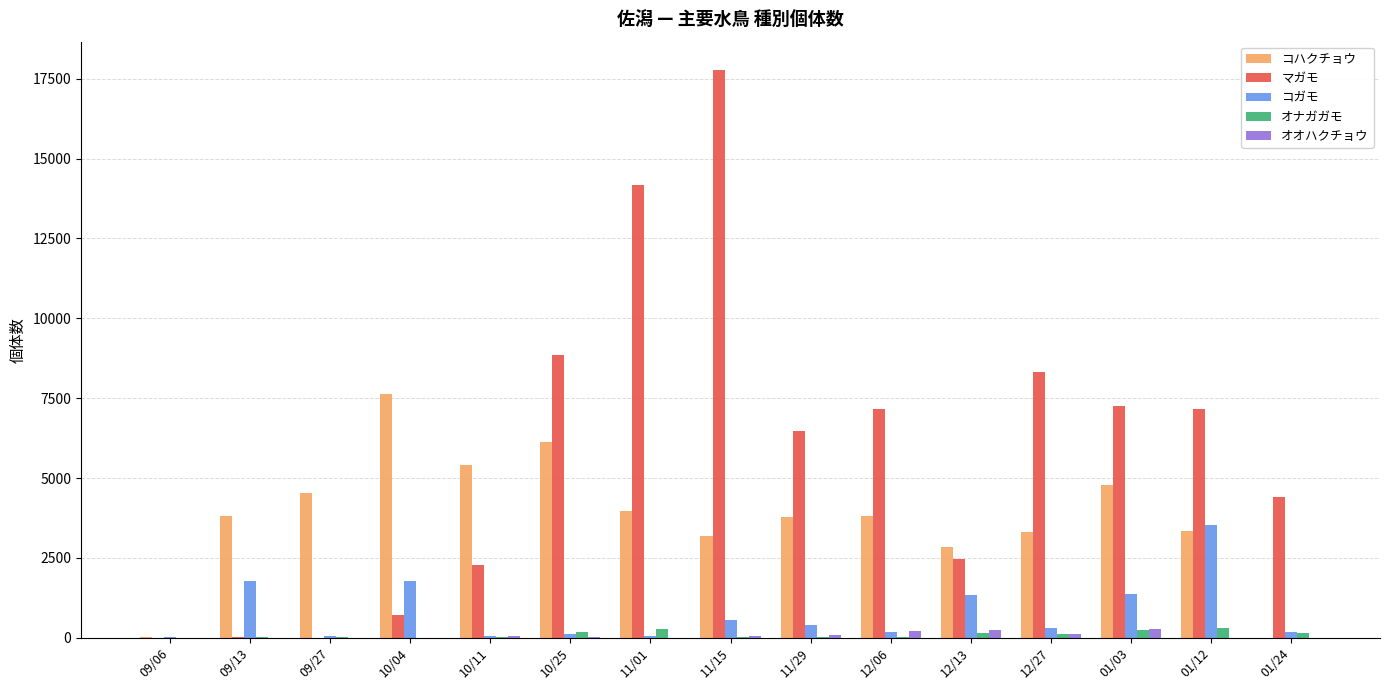

Which series changed the most between 11/15 and 01/24?

マガモ